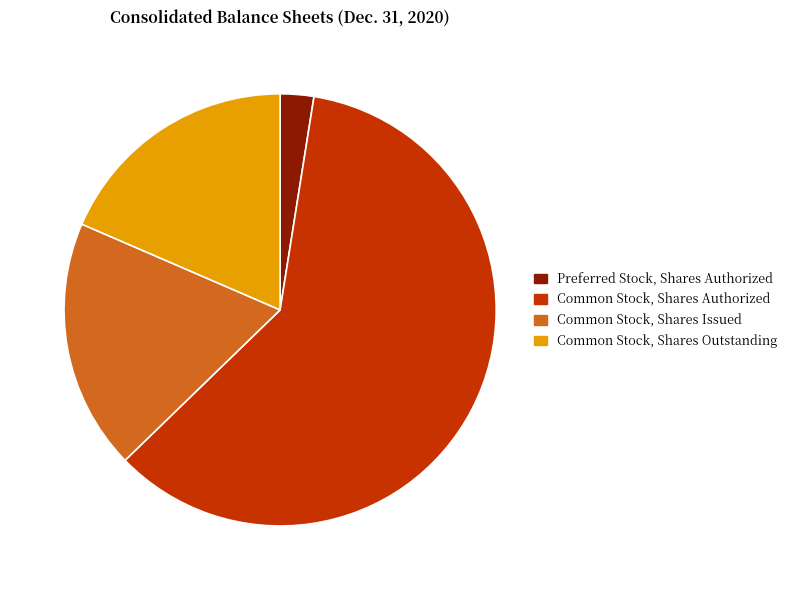

Which category has the biggest portion of the pie?

Common Stock, Shares Authorized